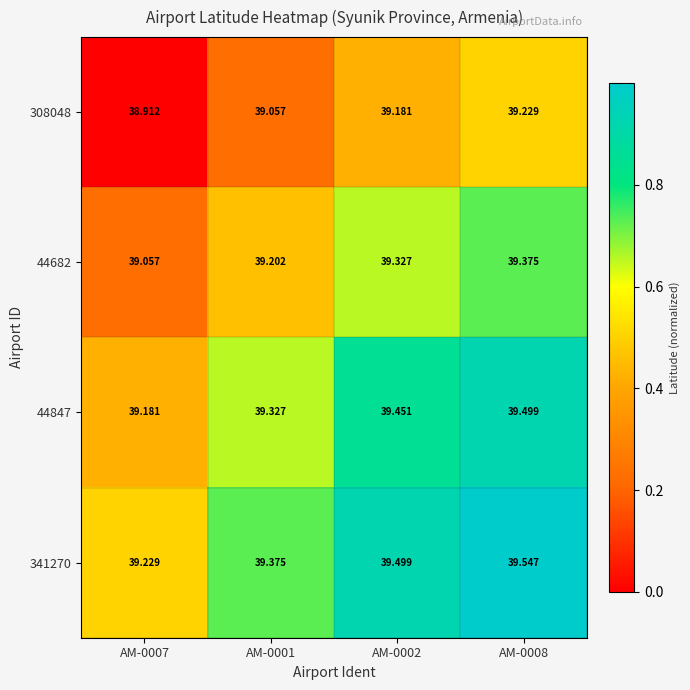

Is the value of 44682 at AM-0008 greater than the value of 308048 at AM-0007?

Yes